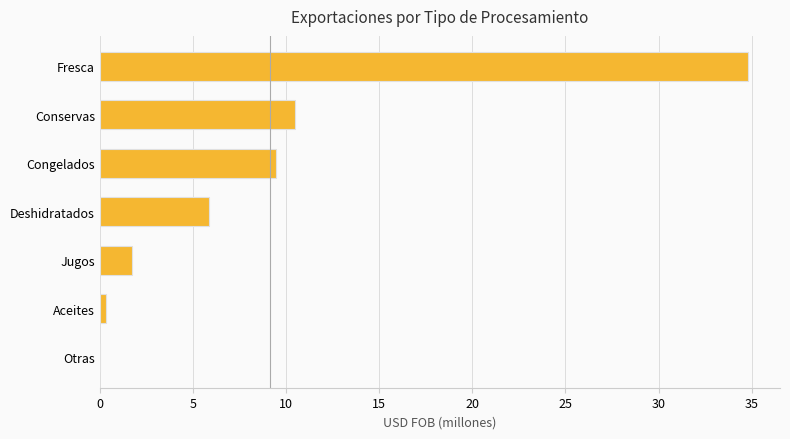

How many series are shown in this chart?

1